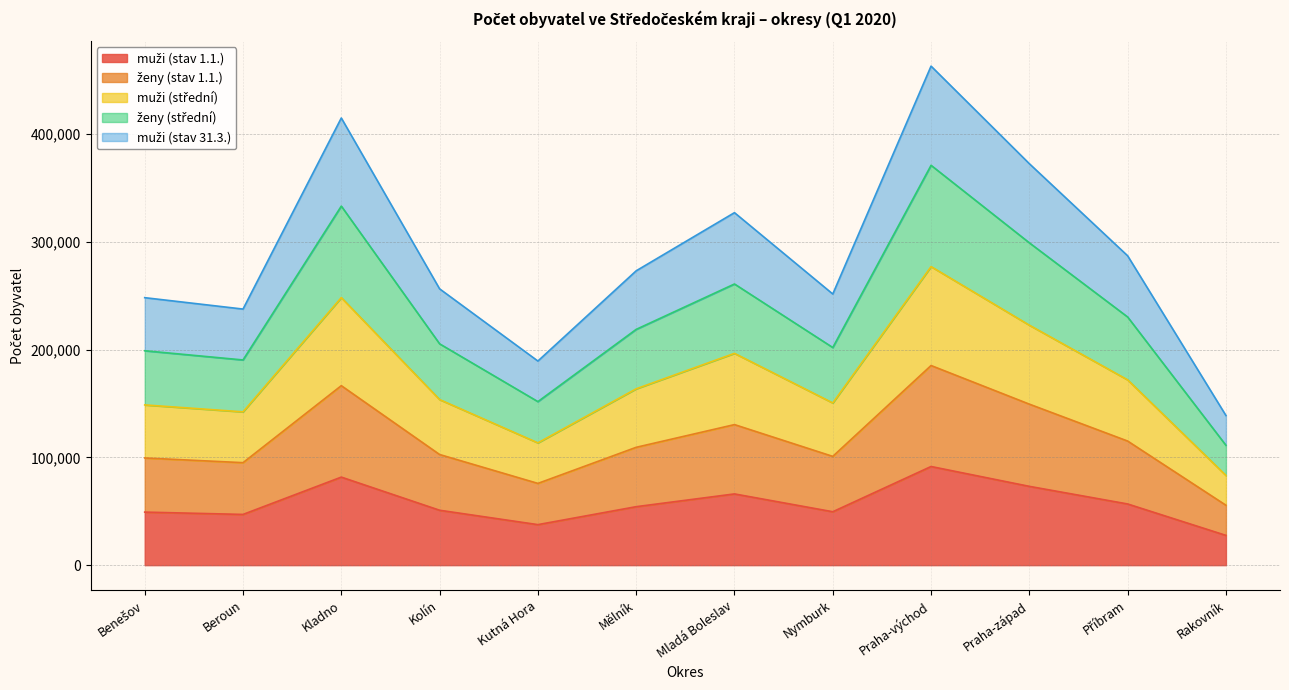

What is the total value across all series at Kolín?

256315